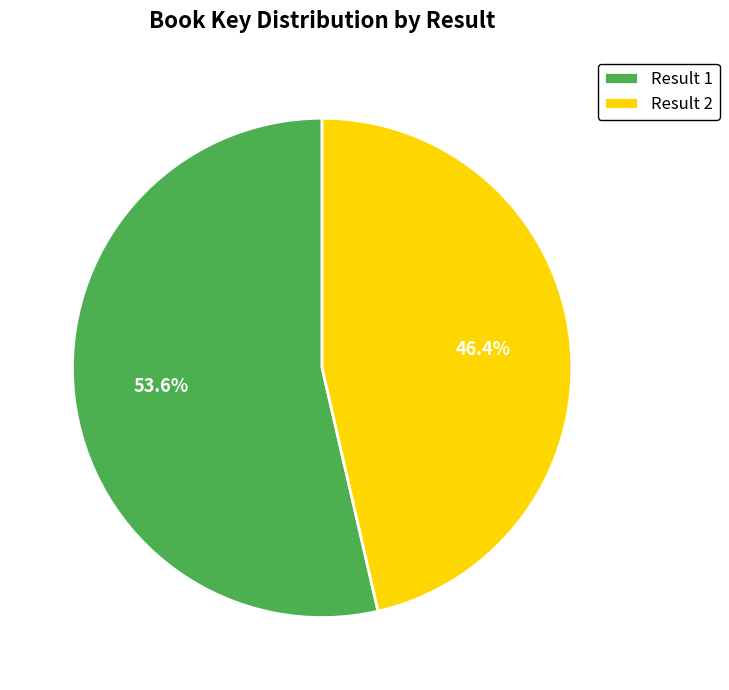

Which category has the smallest portion of the pie?

Result 2